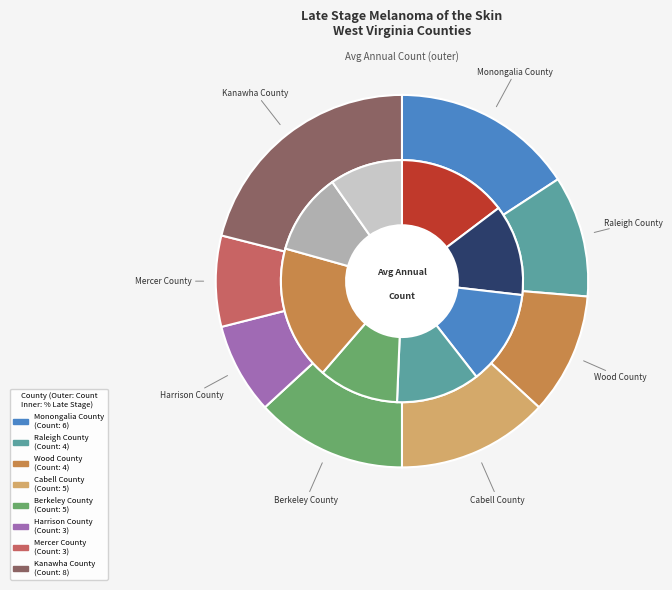

Approximately how many times larger is the value at Cabell County compared to Raleigh County?

1.2